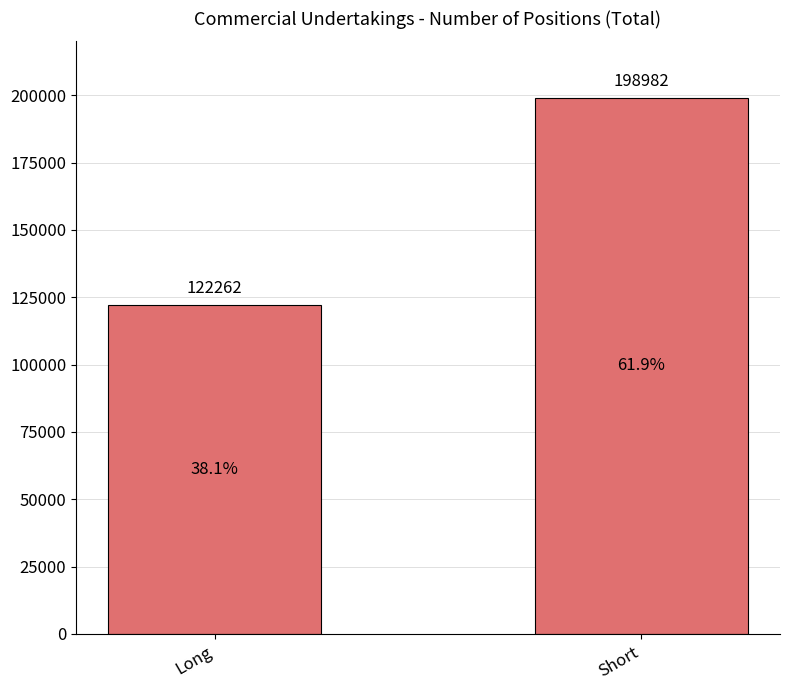

What is the sum of the values at Long and Short?

321244